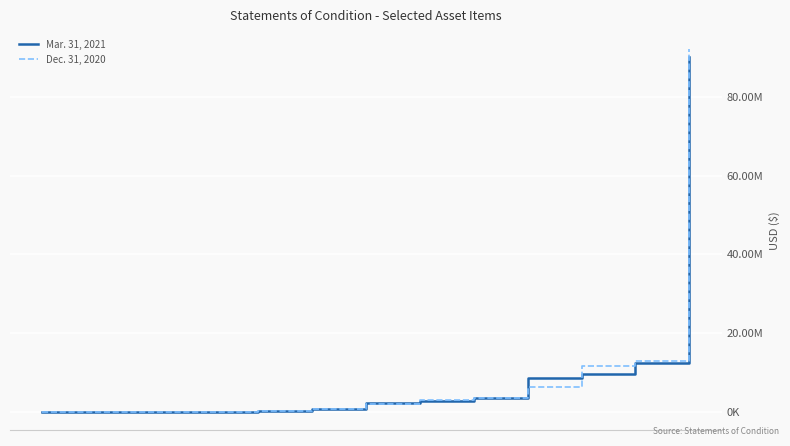

Reading right to left, extract all data points from this chart.

Mar. 31, 2021: 90072485	12366207	9582233	8511000	3618298	2710840	2282815	675000	166995	86358	77082	48024	8751
Dec. 31, 2020: 92067104	12873646	11742965	6280000	3435945	2899712	1896155	685000	189454	80369	77628	36669	11003